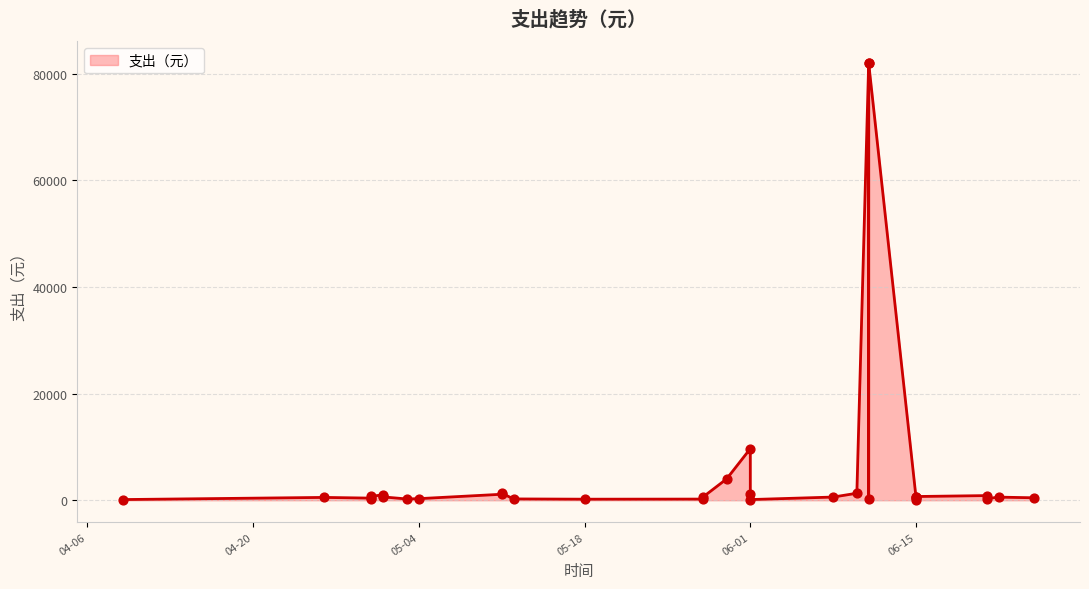

What is the change in value from 2021-04-09 to 2021-06-10?

+1187.0